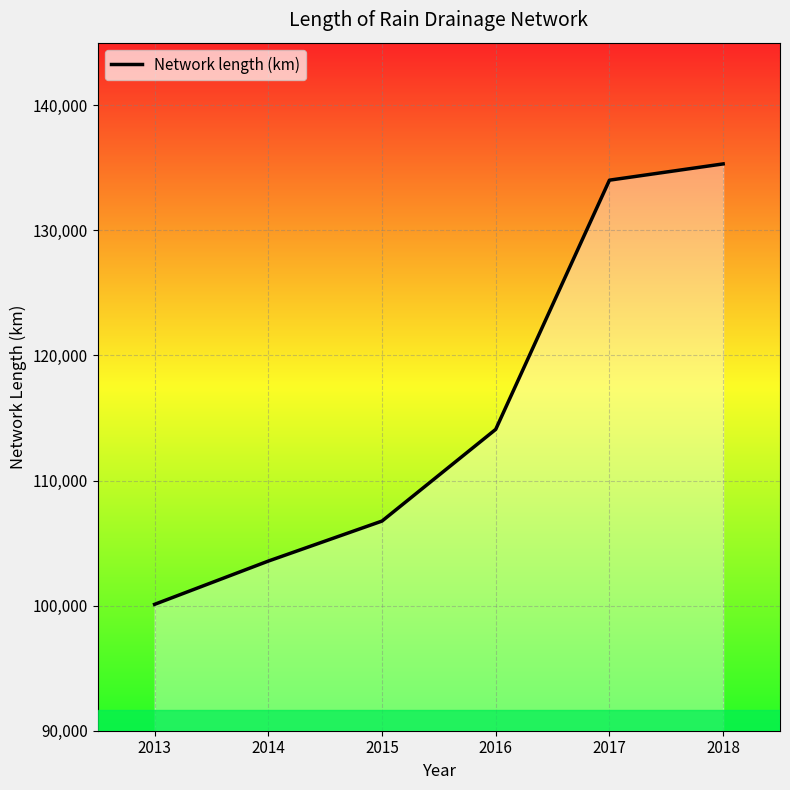

Reading left to right, extract all data points from this chart.

2013=100102.0	2014=103560.0	2015=106759.4	2016=114090.0	2017=134009.0	2018=135309.0